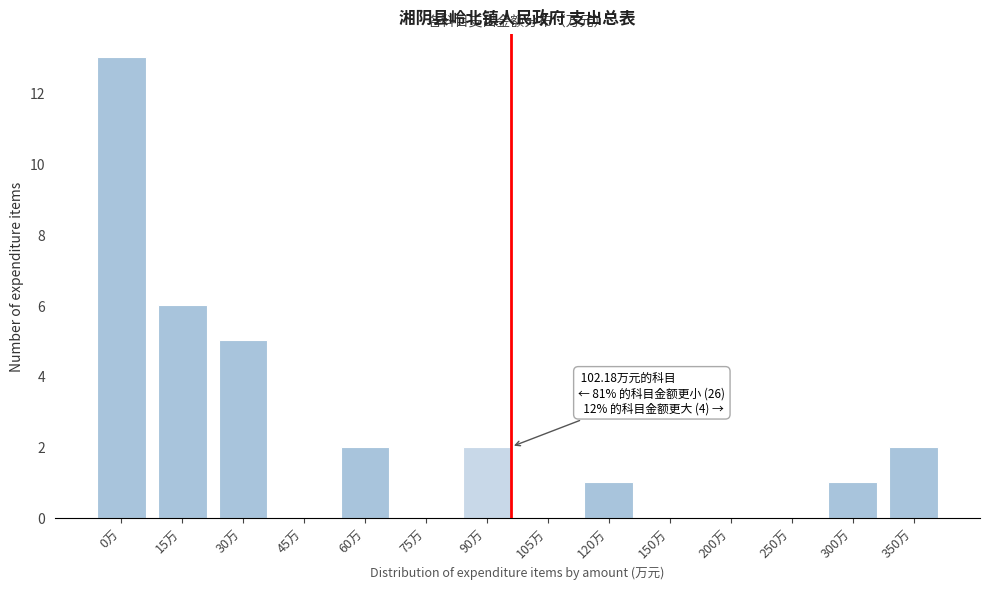

Reading left to right, extract all data points from this chart.

0万=13	15万=6	30万=5	45万=0	60万=2	75万=0	90万=2	105万=0	120万=1	150万=0	200万=0	250万=0	300万=1	350万=2